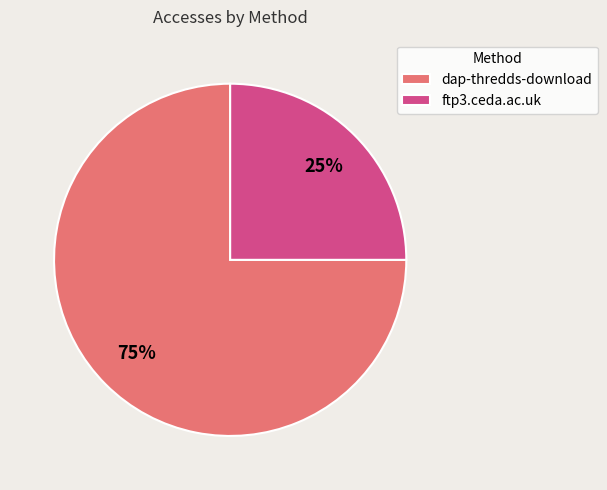

What is the ratio of the value at ftp3.ceda.ac.uk to the value at dap-thredds-download?

0.3